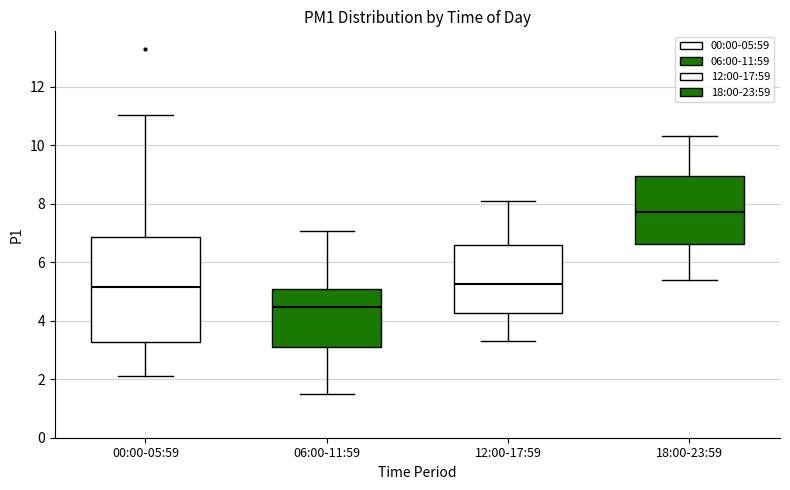

Which box has the lowest median line?

06:00-11:59